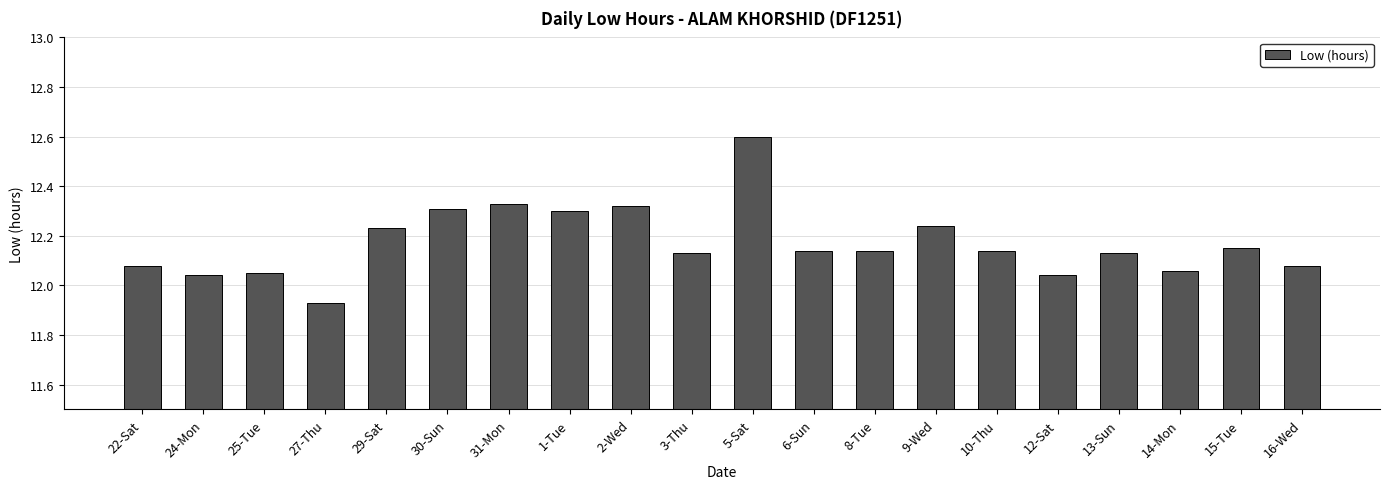

What position from the left is 2-Wed?

9